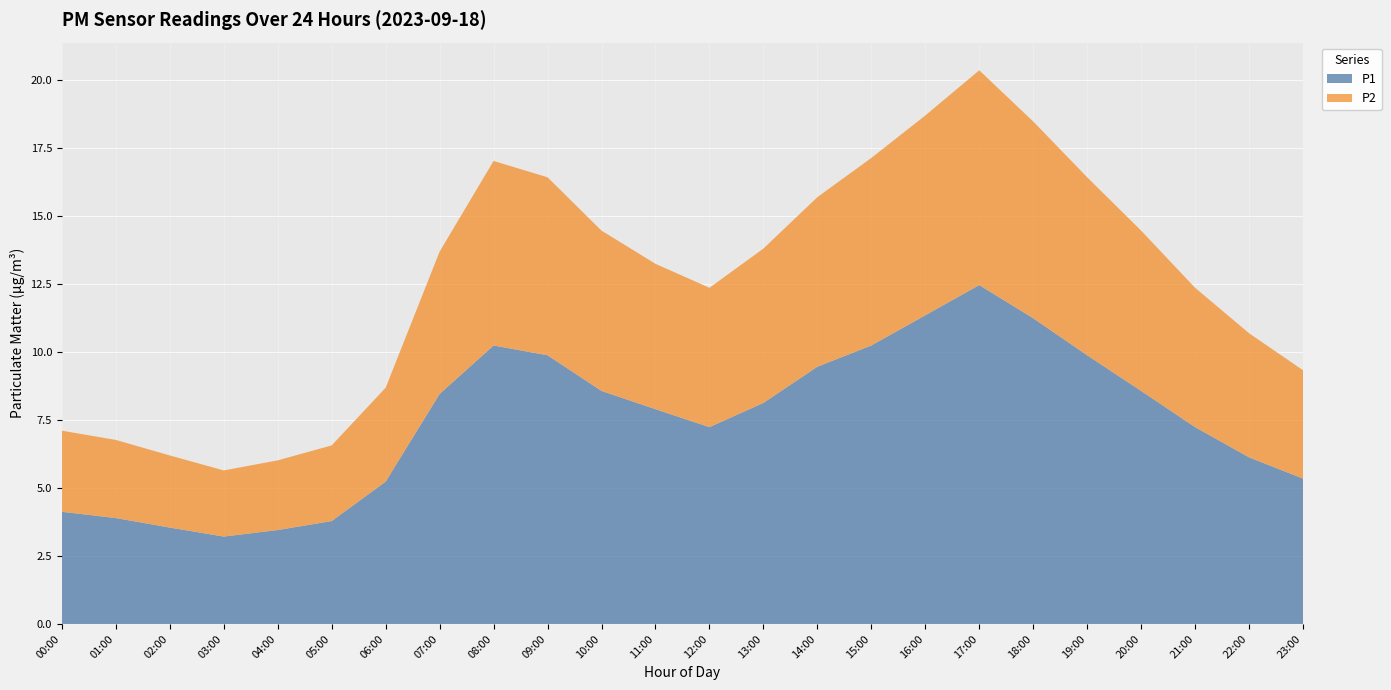

Reading left to right, list all the values displayed in this chart.

P1: 00:00=4.1	01:00=3.9	02:00=3.5	03:00=3.2	04:00=3.5	05:00=3.8	06:00=5.2	07:00=8.4	08:00=10.2	09:00=9.9	10:00=8.6	11:00=7.9	12:00=7.2	13:00=8.1	14:00=9.4	15:00=10.2	16:00=11.3	17:00=12.4	18:00=11.2	19:00=9.9	20:00=8.6	21:00=7.2	22:00=6.1	23:00=5.3
P2: 00:00=3.0	01:00=2.9	02:00=2.6	03:00=2.4	04:00=2.6	05:00=2.8	06:00=3.5	07:00=5.2	08:00=6.8	09:00=6.5	10:00=5.9	11:00=5.3	12:00=5.1	13:00=5.7	14:00=6.2	15:00=6.9	16:00=7.3	17:00=7.9	18:00=7.2	19:00=6.5	20:00=5.9	21:00=5.1	22:00=4.6	23:00=4.0